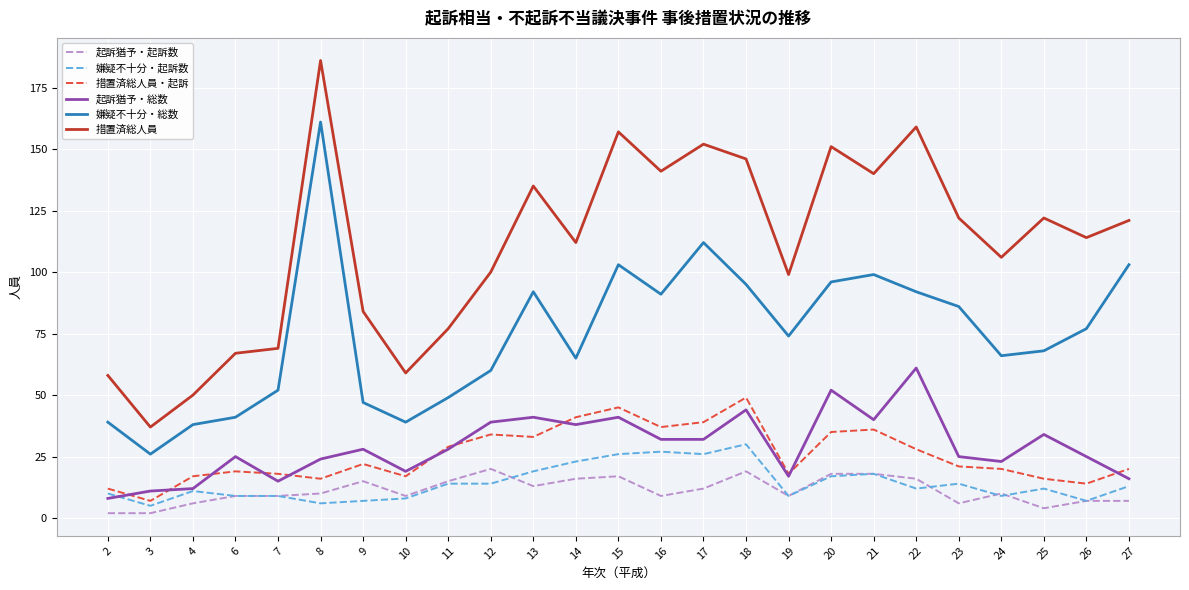

The value of 起訴猶予・総数 at 26 is 25. True or false?

True